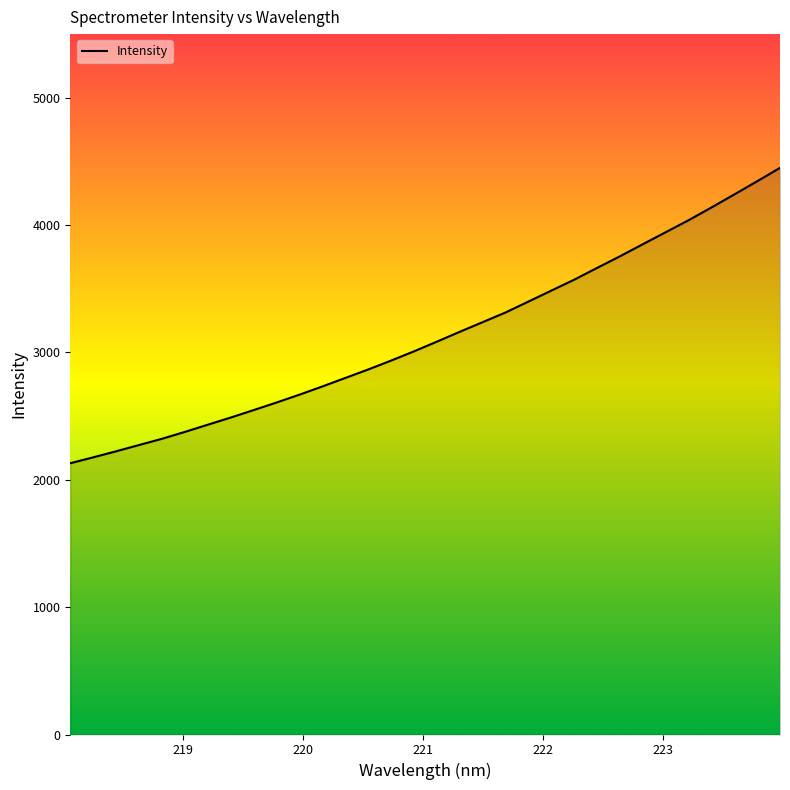

What is the greatest value displayed?

4449.6